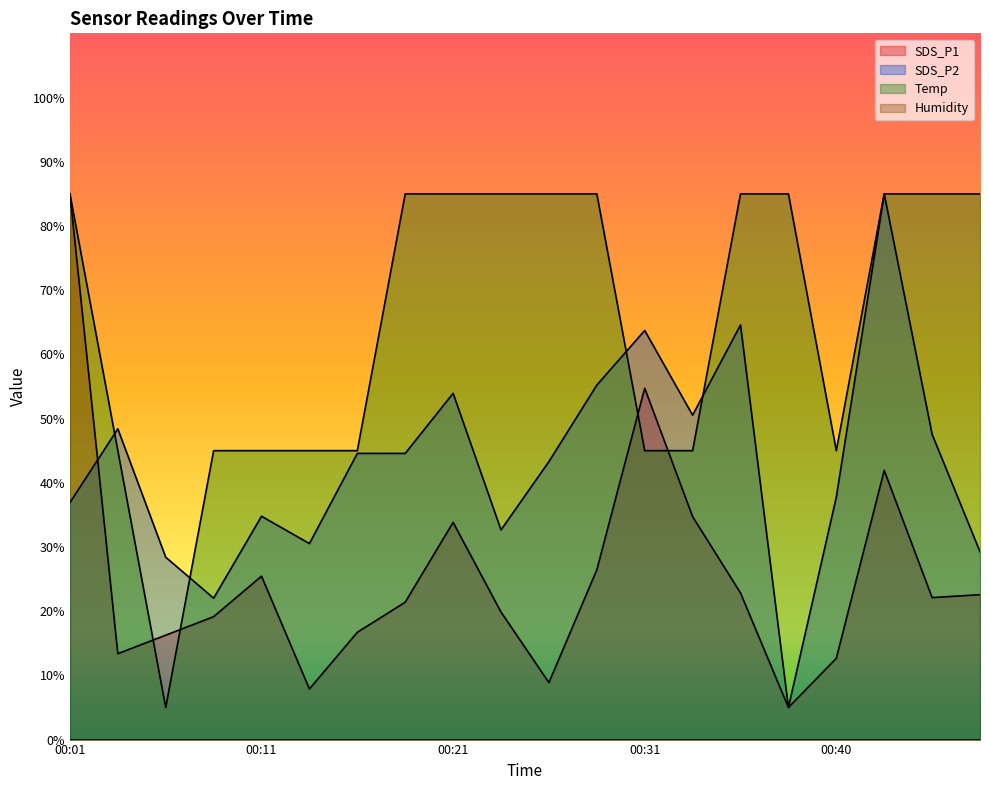

What is the difference between the maximum and second lowest values in the SDS_P2 series?

63.0